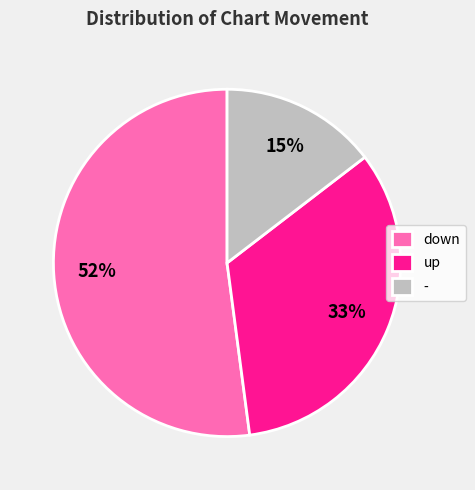

How many segments does this pie chart have?

3